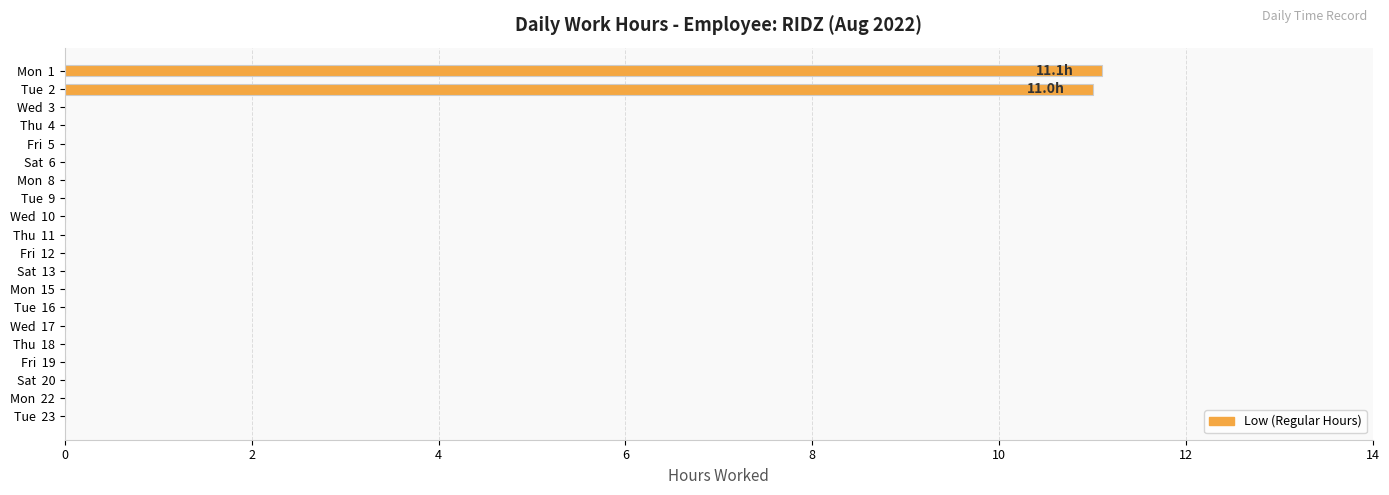

What is the greatest value displayed?

11.1